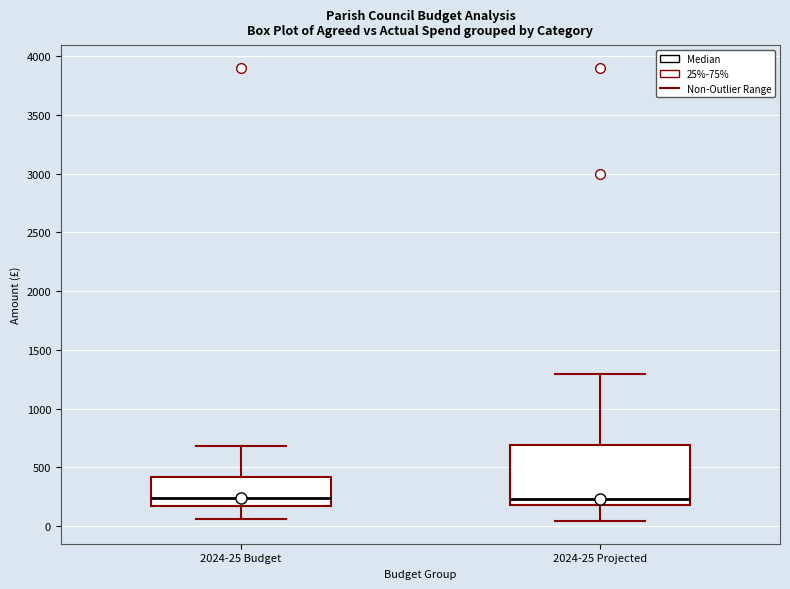

Reading left to right, read every box against the y-axis: the position of its median line, the range the box covers, and the ends of its whiskers. The values are not printed on the chart, so give them approximately, as read against the axis.

2024-25 Budget: median 250, box 150 to 400, whiskers 50 to 700
2024-25 Projected: median 250, box 200 to 700, whiskers 50 to 1300